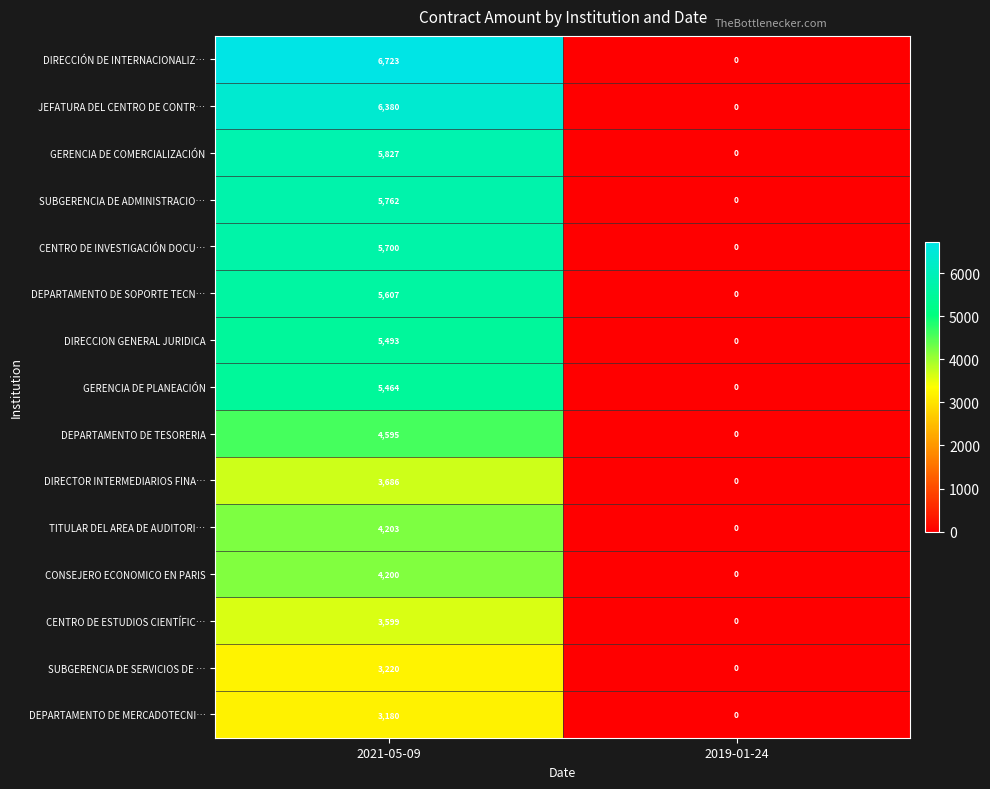

What is the maximum value shown in the chart?

6723